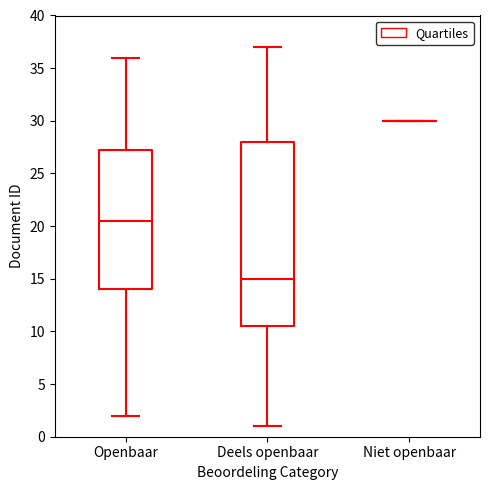

Reading left to right, transcribe this box plot: for each box, give where its median line is, the range the box spans, and where its two whiskers end, as read against the y-axis. The values are not printed on the chart, so give them approximately, as read against the axis.

Openbaar: median 20.5, box 14.0 to 27.5, whiskers 2.0 to 36.0
Deels openbaar: median 15.0, box 10.5 to 28.0, whiskers 1.0 to 37.0
Niet openbaar: box collapsed to a line at 30.0, whiskers 30.0 to 30.0